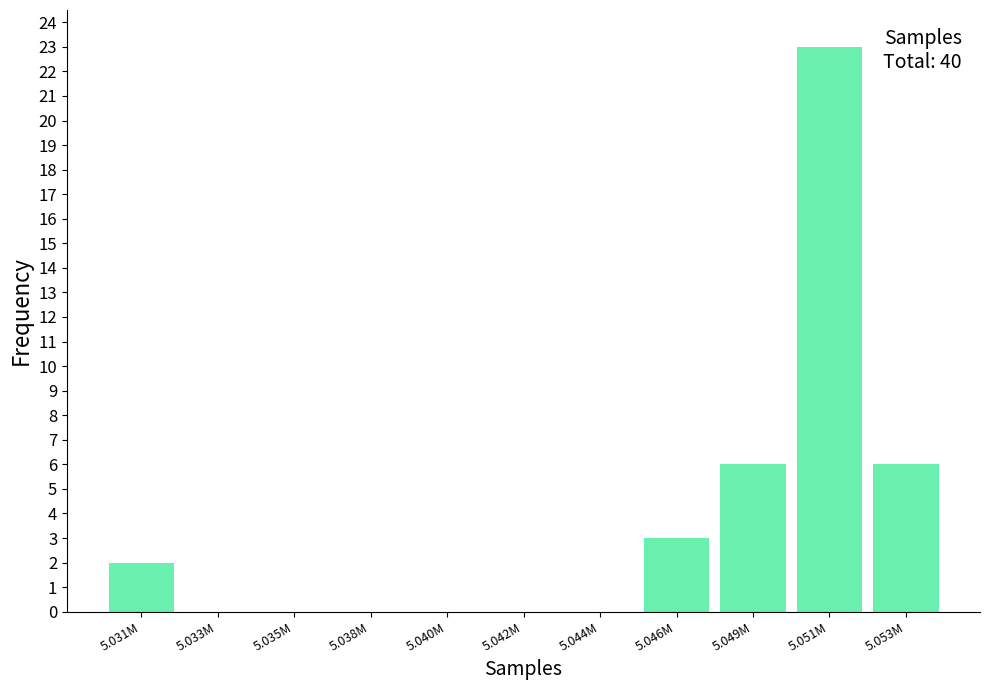

Reading left to right, transcribe all the data shown in this chart.

5.031M=2	5.033M=0	5.035M=0	5.038M=0	5.040M=0	5.042M=0	5.044M=0	5.046M=3	5.049M=6	5.051M=23	5.053M=6